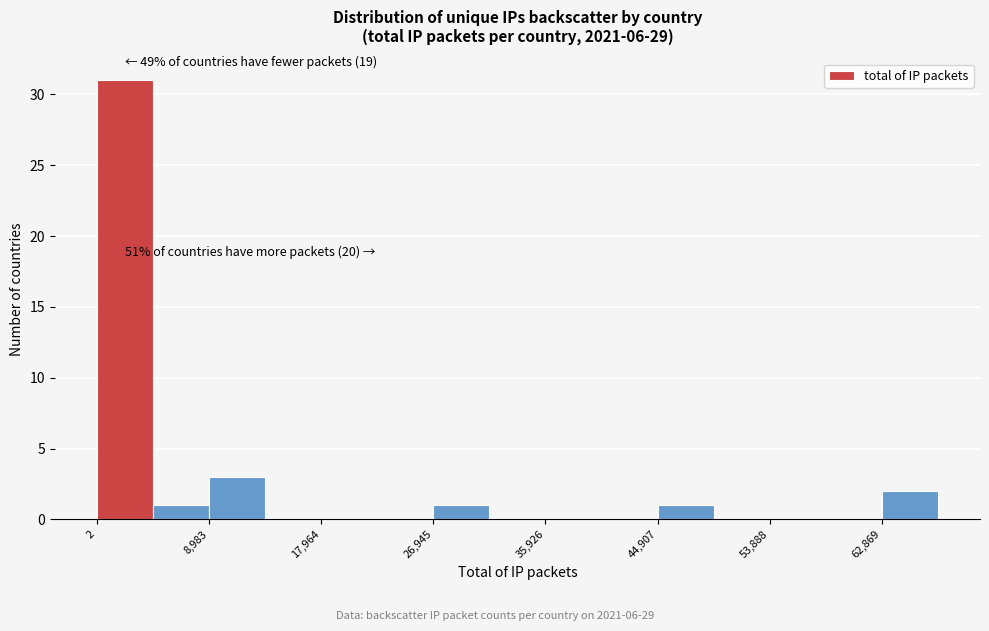

Over which range of the x-axis is the bar tallest?

0 to 4000